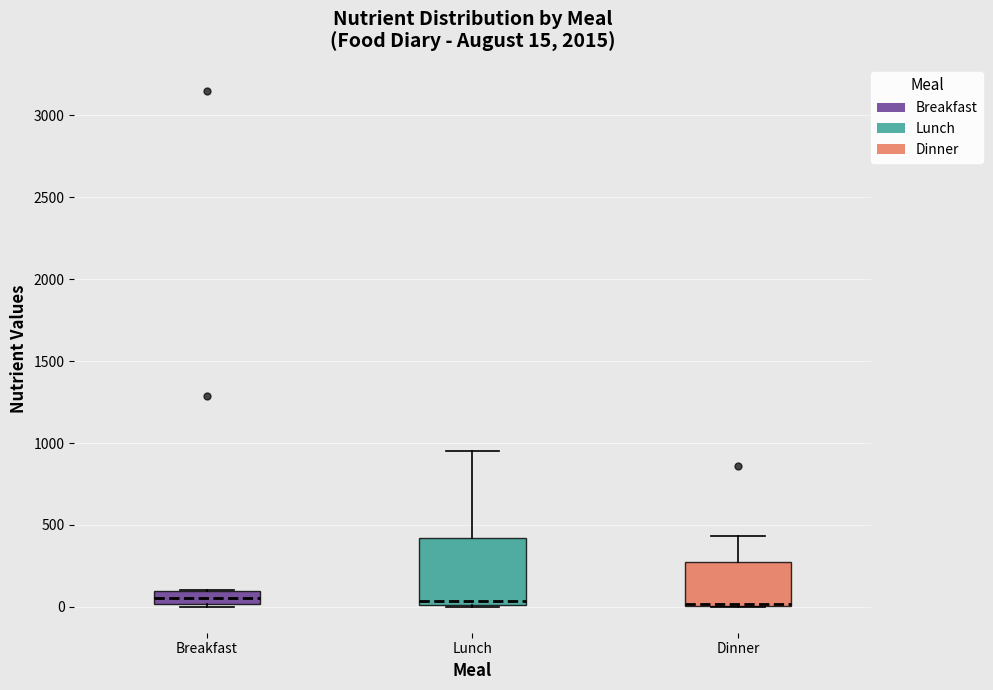

Comparing the boxes themselves (not the whiskers), which one is the tallest?

Lunch